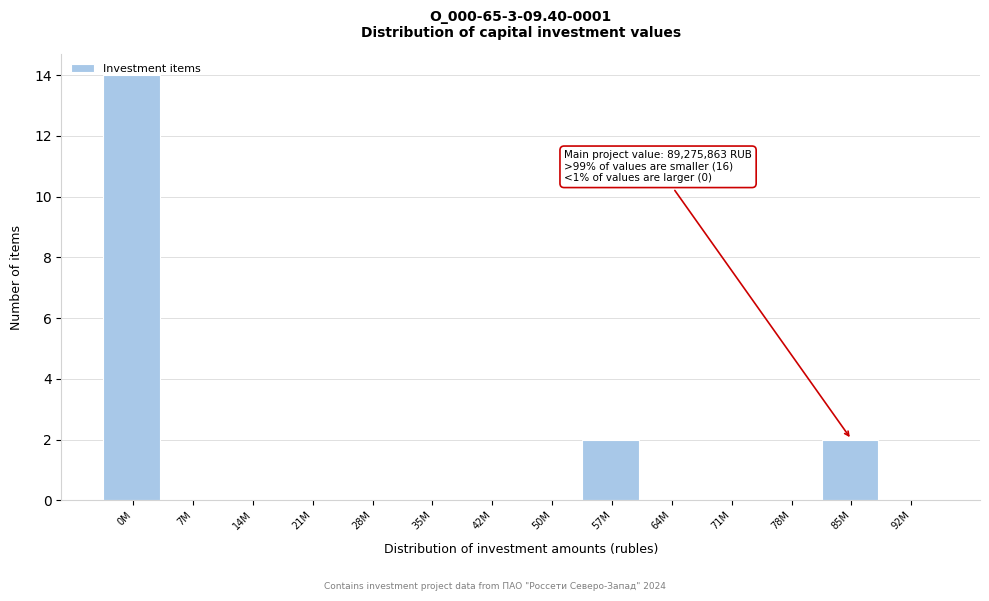

What is the sum of all values?

18